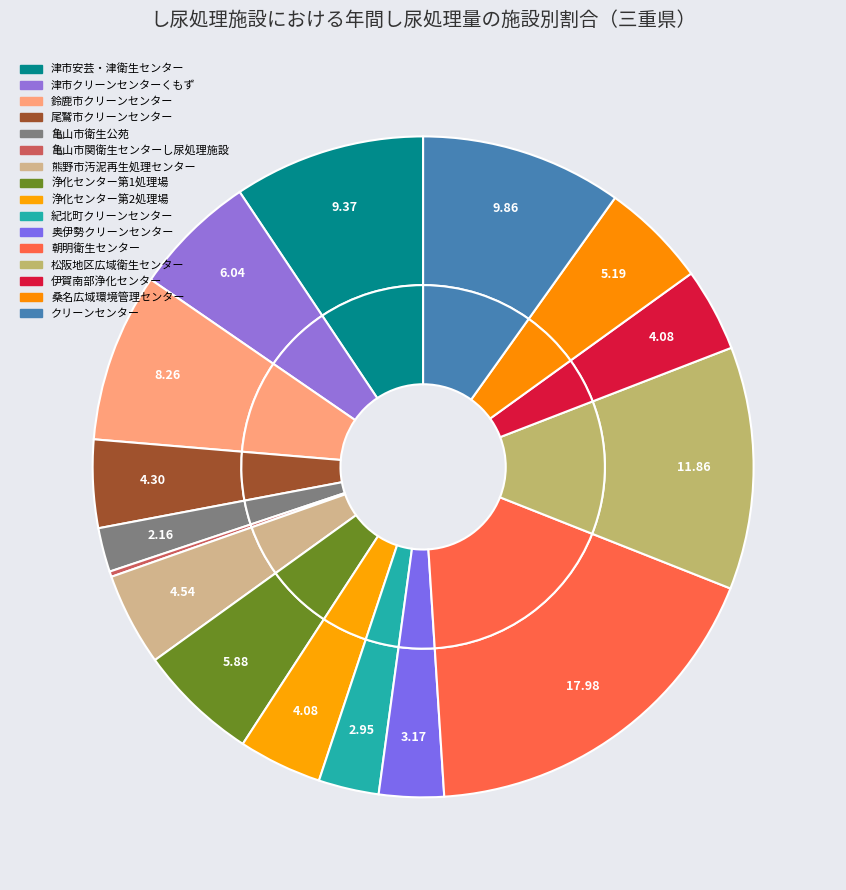

The 奥伊勢クリーンセンター slice represents 9% of the pie. True or false?

False